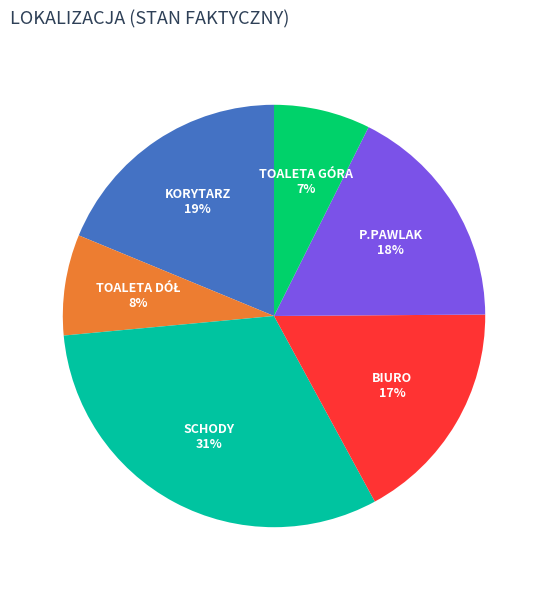

To the nearest percent, what is the difference between the P.PAWLAK and KORYTARZ slice percentages?

1%